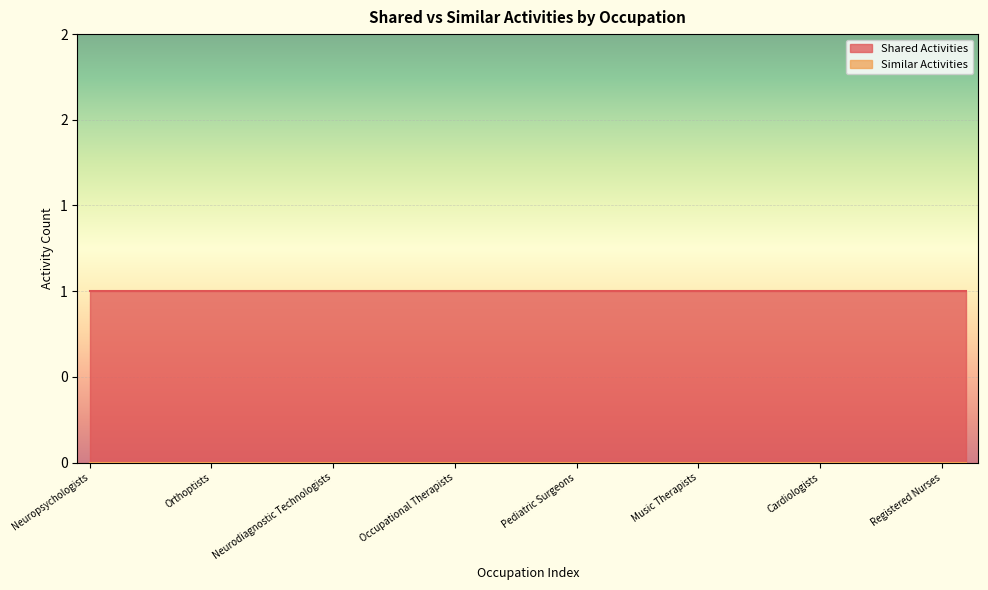

At which category is the sum across all series the highest?

Neuropsychologists